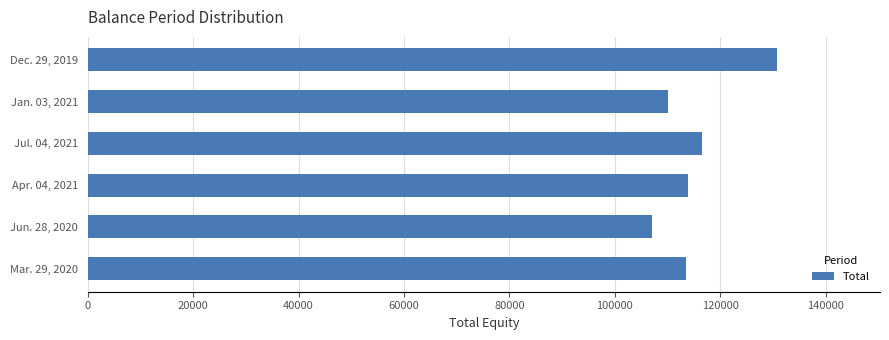

How many categories are shown in the chart?

6